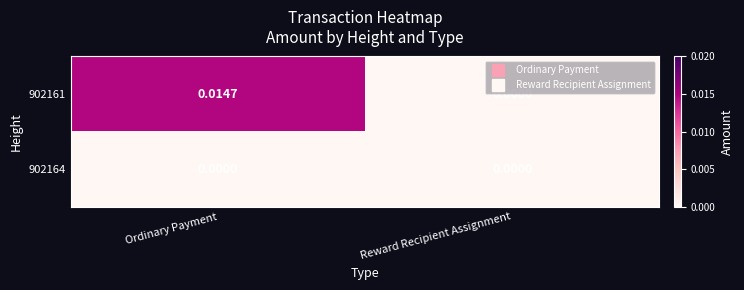

Rank the categories by 902161 value from highest to lowest.

Ordinary Payment, Reward Recipient Assignment